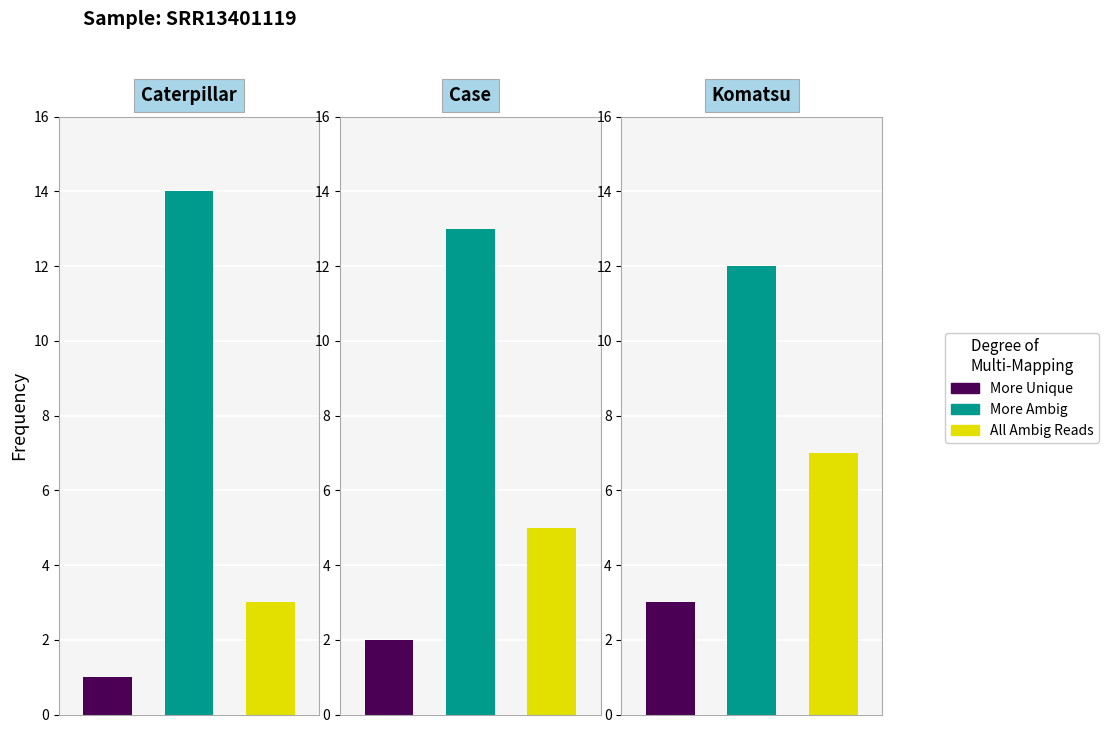

At which label does More Ambig first exceed 8?

Caterpillar